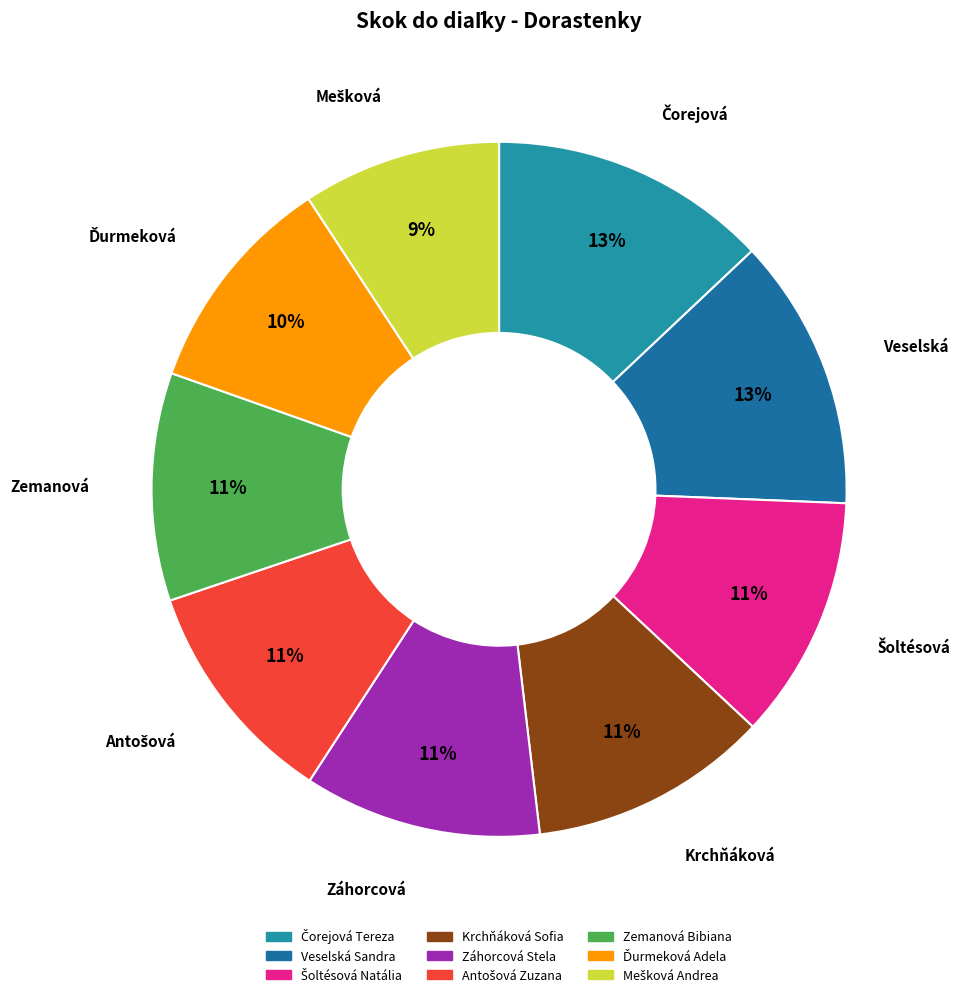

True or false: Mešková Andrea accounts for 1% of the total.

False